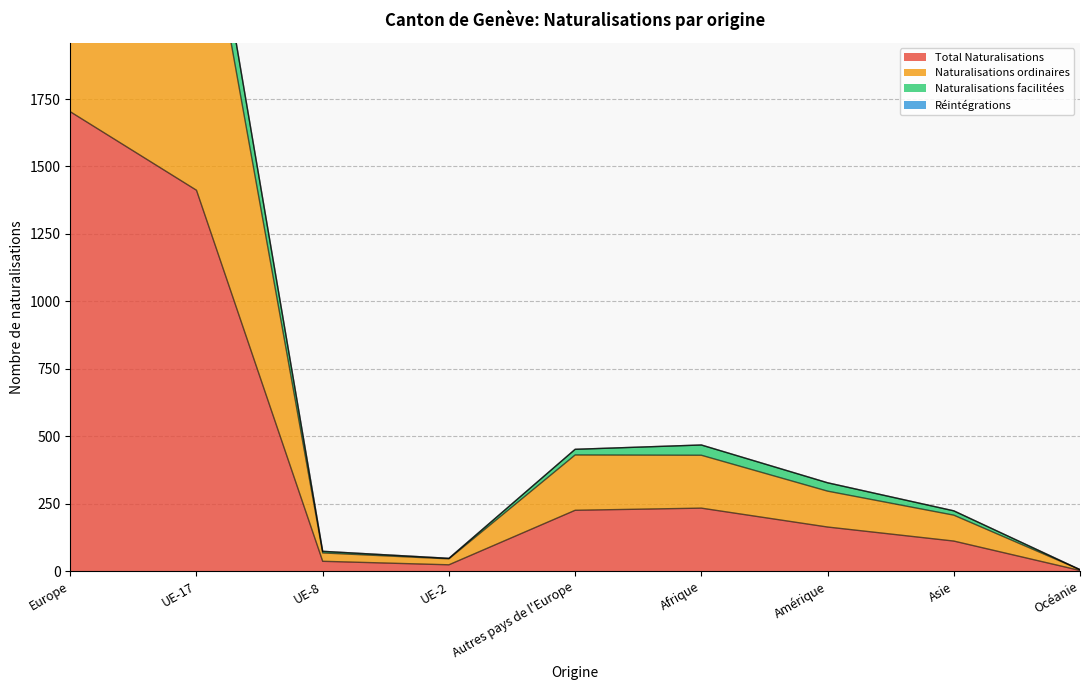

What is the highest value of the Total Naturalisations series?

1703